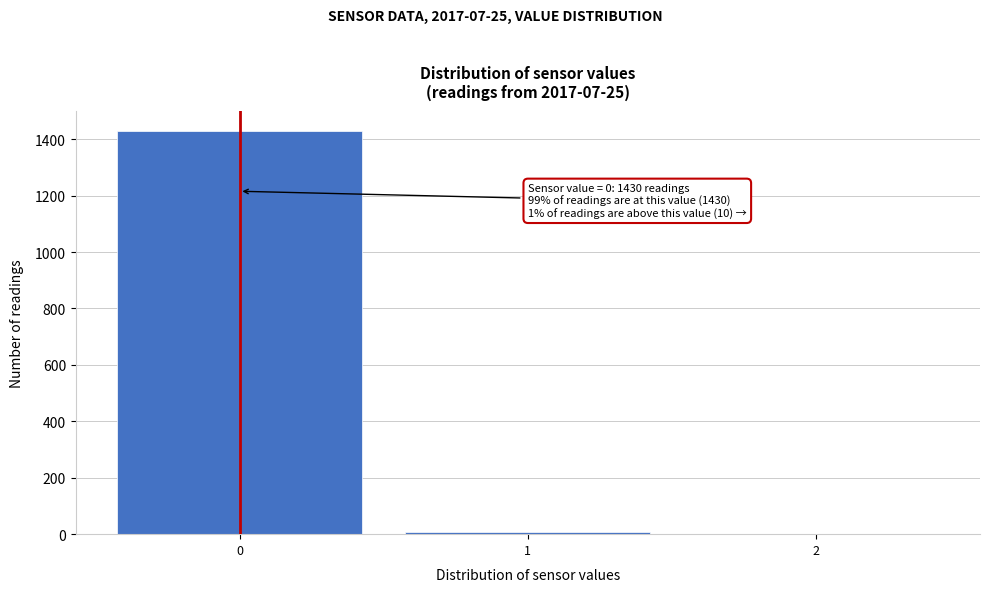

Over which range of the x-axis is the bar tallest?

-0.5 to 0.5